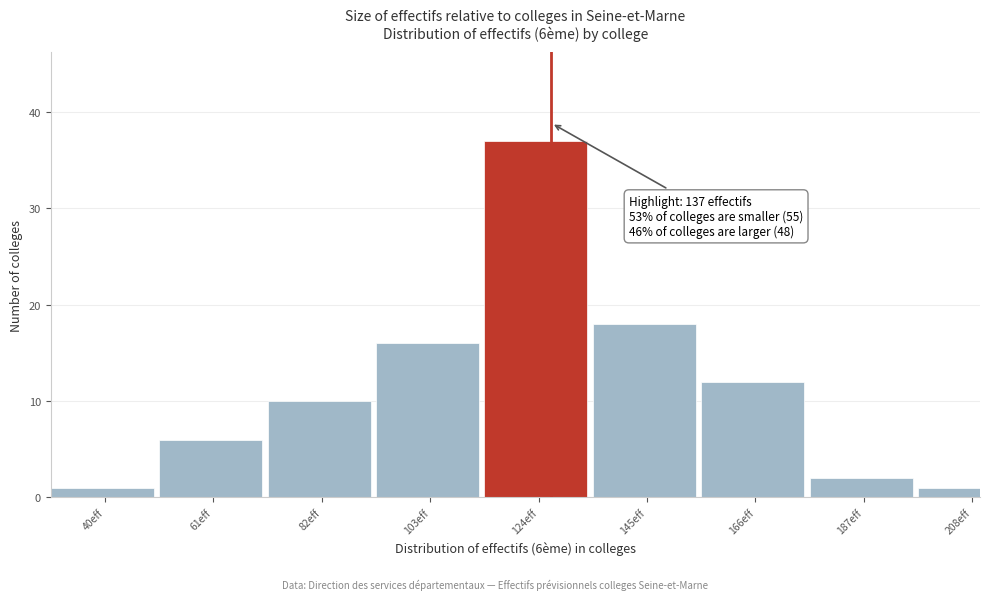

Reading right to left, what are all the values shown in this chart?

208eff=1	187eff=2	166eff=12	145eff=18	124eff=37	103eff=16	82eff=10	61eff=6	40eff=1